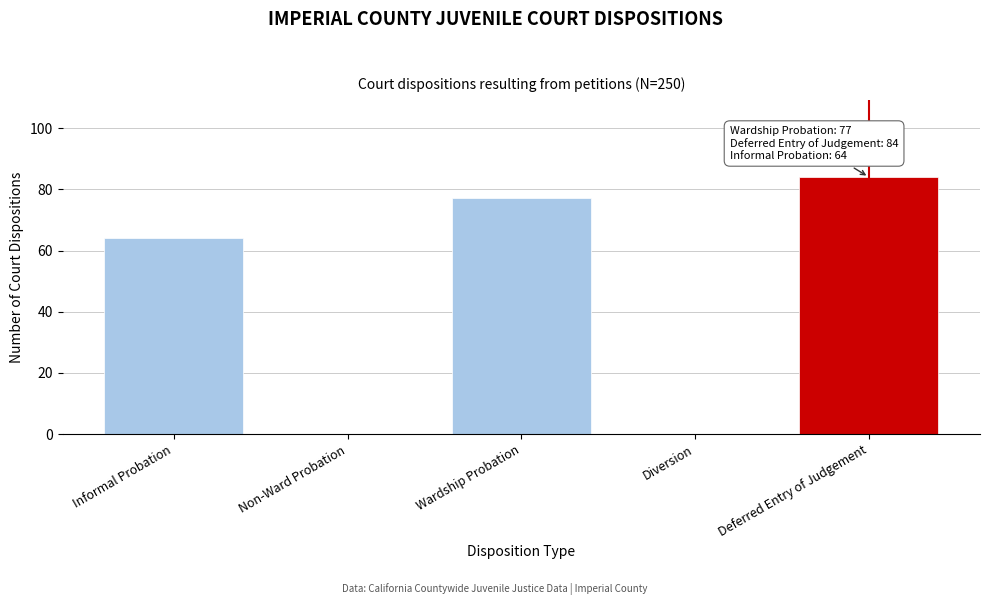

Reading left to right, what are all the values shown in this chart?

Informal Probation=64	Non-Ward Probation=0	Wardship Probation=77	Diversion=0	Deferred Entry of Judgement=84